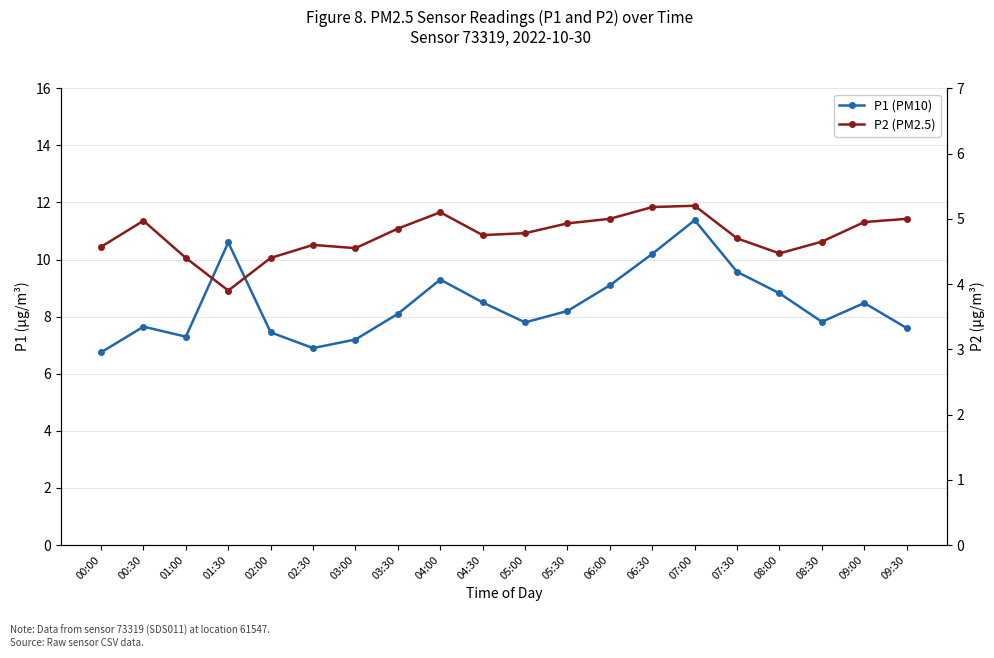

Which label corresponds to the largest value in the chart?

07:00